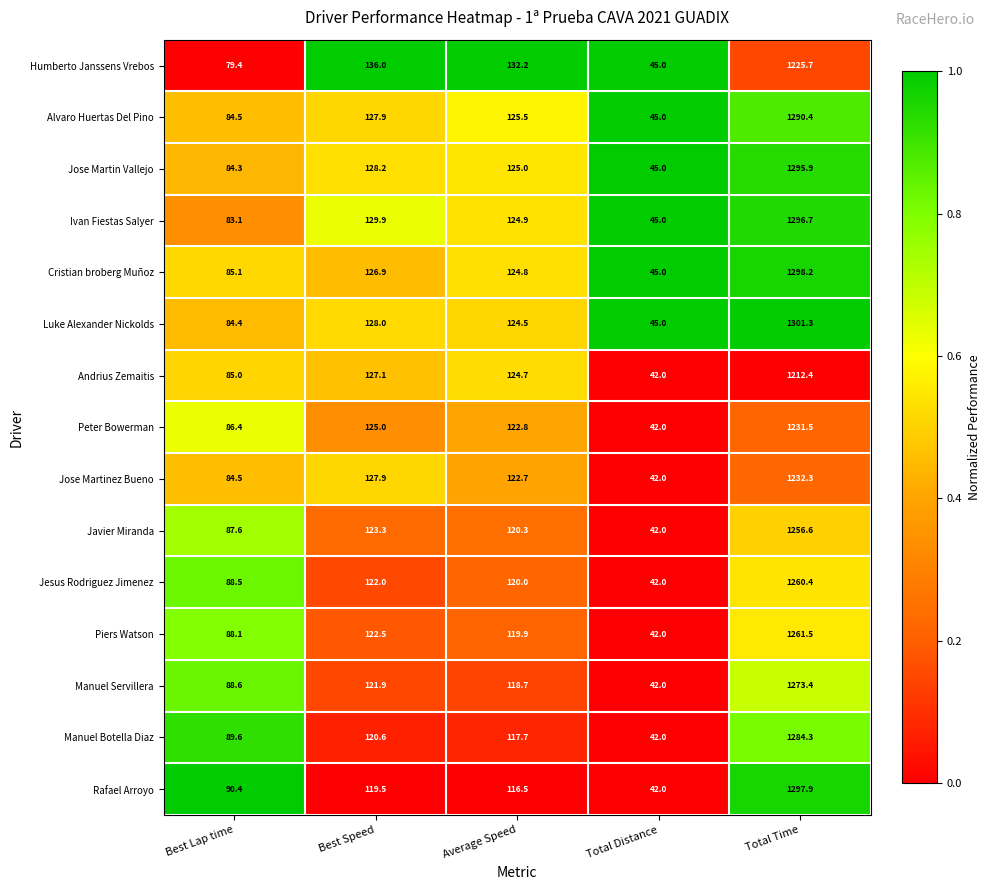

Which category has the lowest value in the Manuel Botella Diaz series?

Total Distance